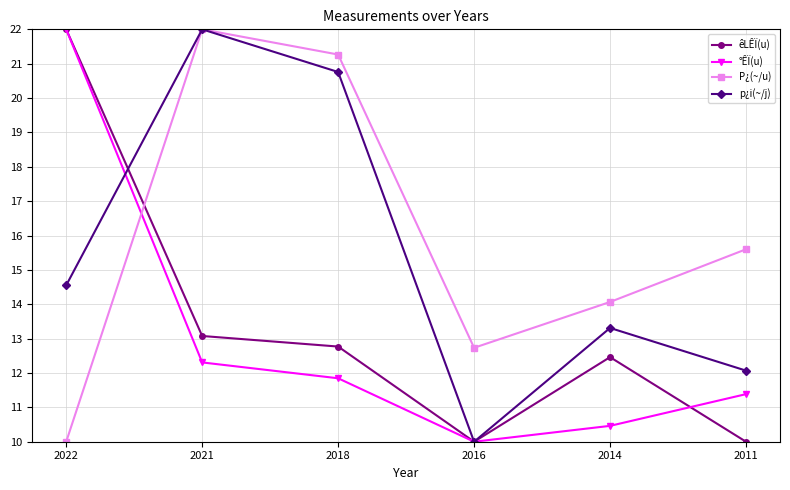

Is this an area chart (filled region under the line)?

No